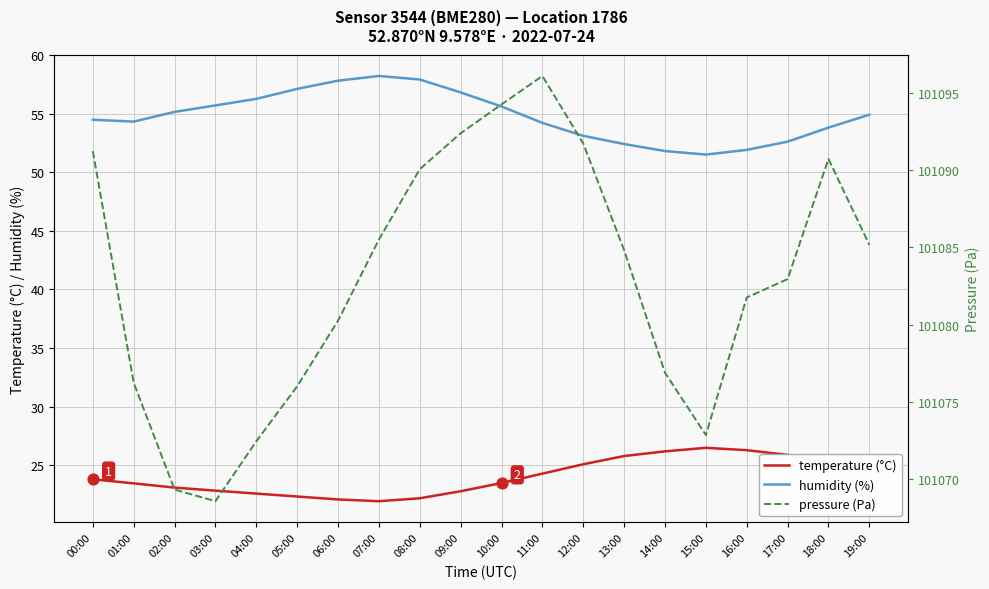

At which category is the sum across all series the highest?

11:00